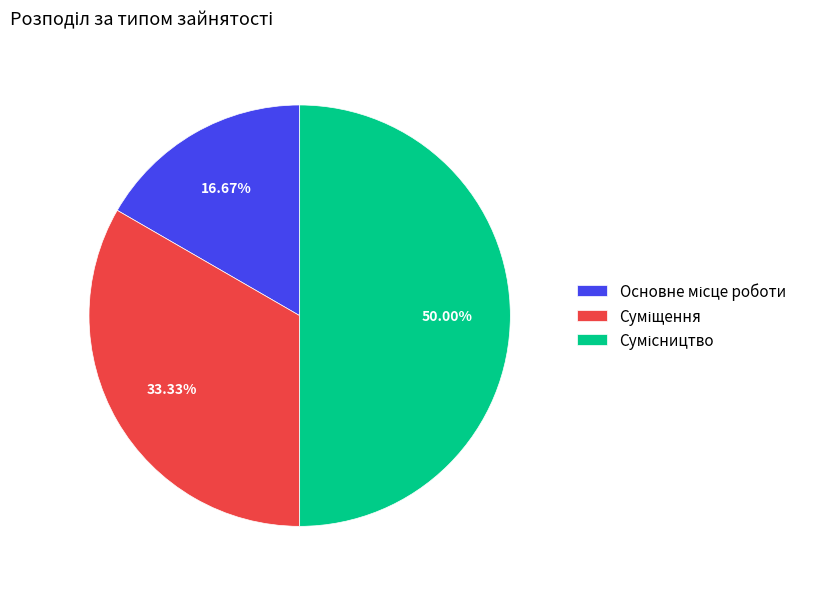

Rank the categories by value from lowest to highest.

Основне місце роботи, Суміщення, Сумісництво